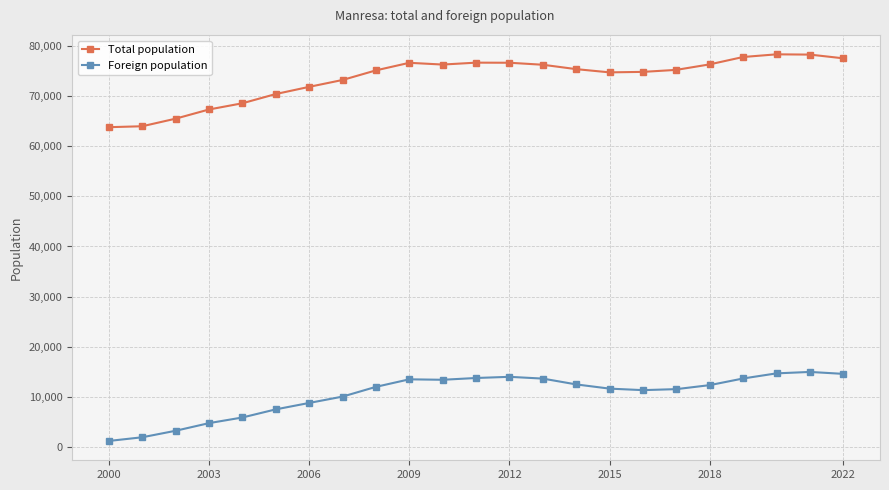

Which series has the largest total across all categories?

Total population